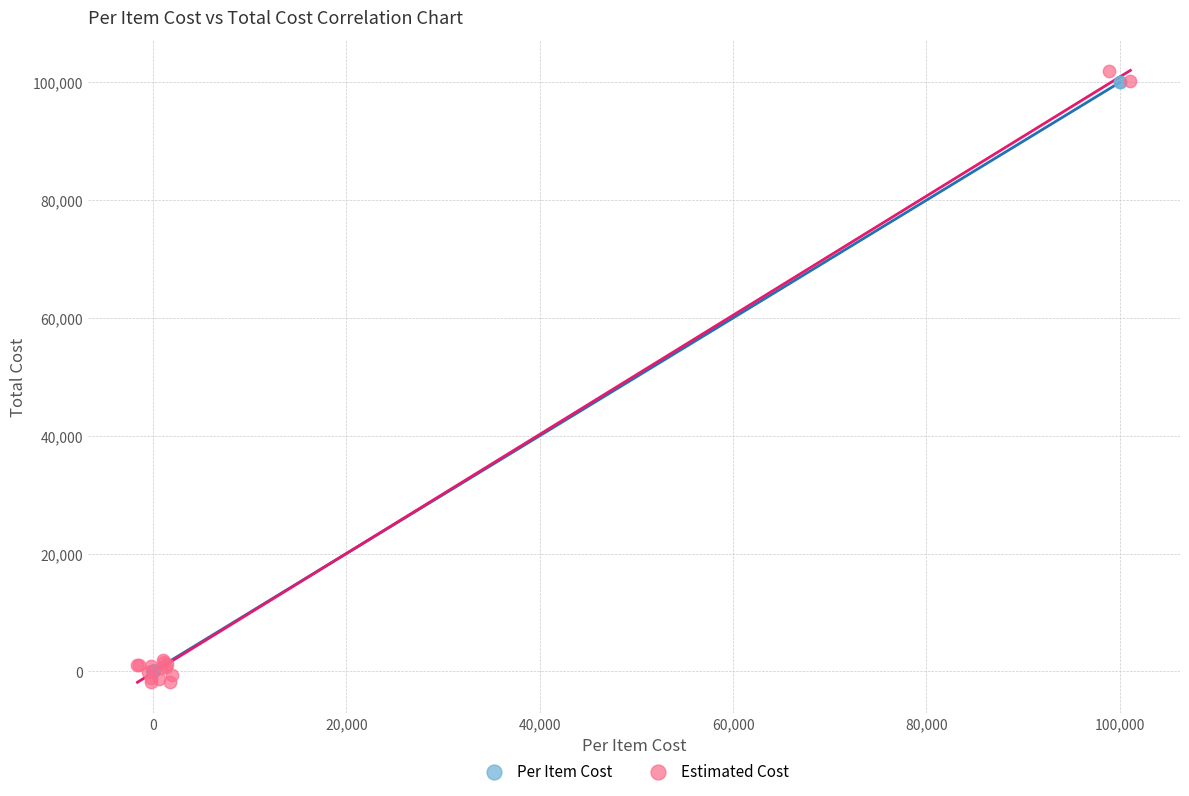

Which series reaches the maximum Y coordinate?

Estimated Cost